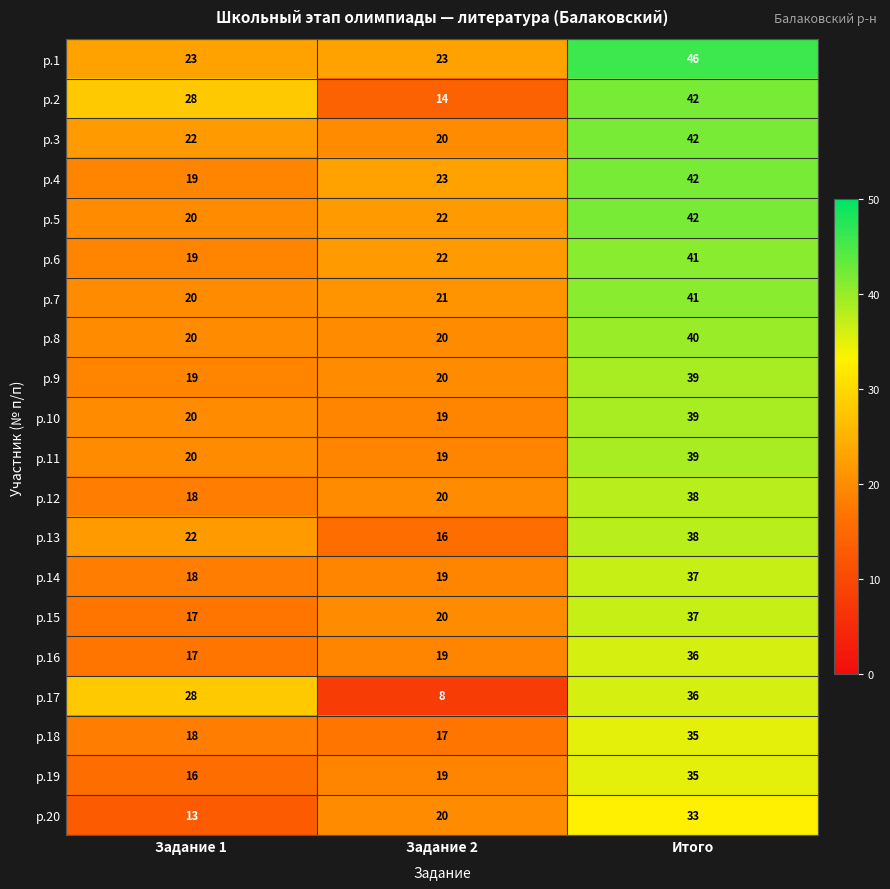

Which series has the largest total across all categories?

р.1